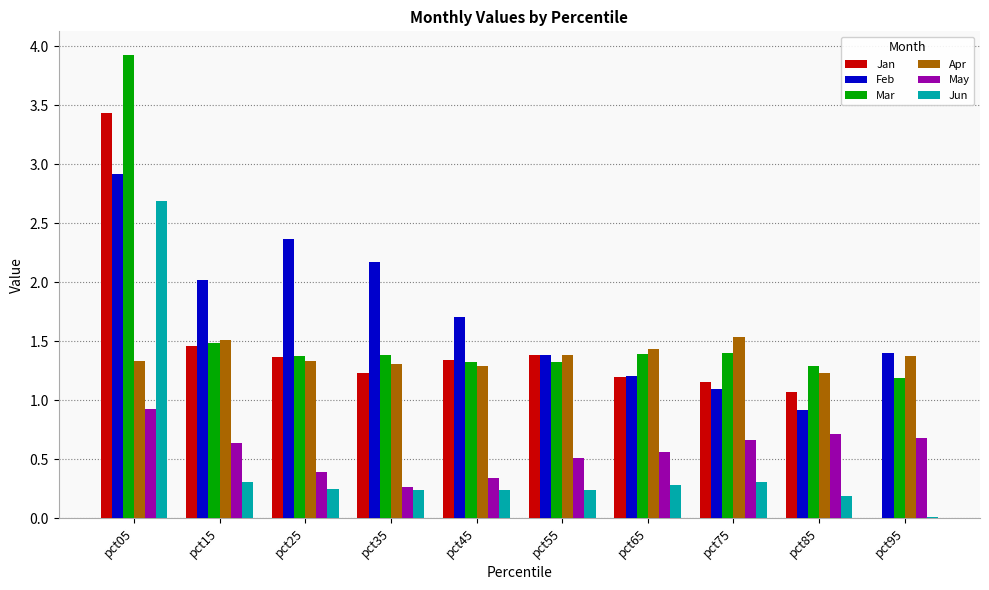

Which series has the largest range (max minus min)?

Jan